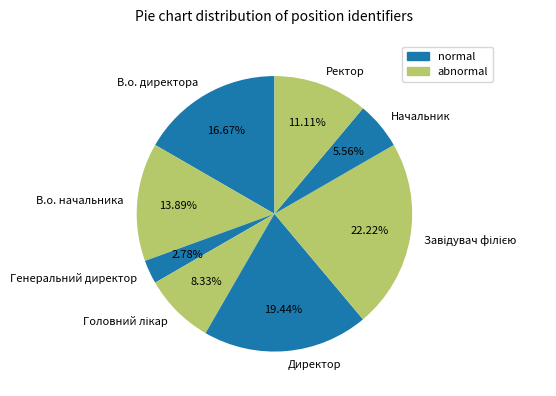

Is Директор the majority of the pie?

No